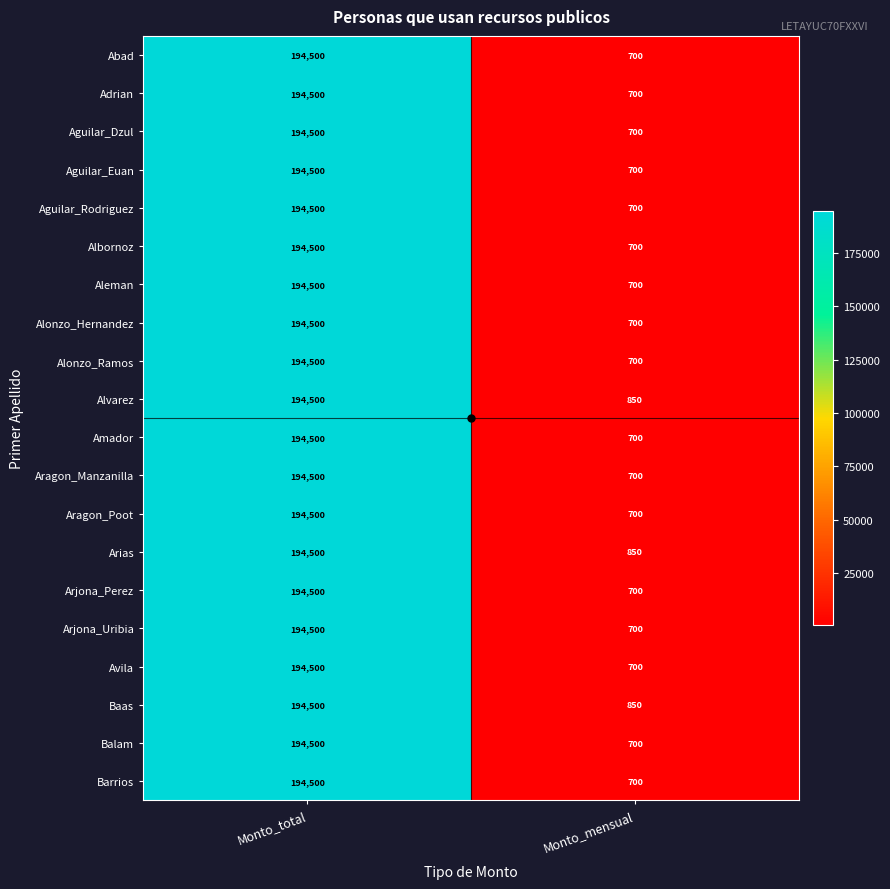

True or false: Alonzo_Hernandez has a value of 341848 at Monto_total.

False